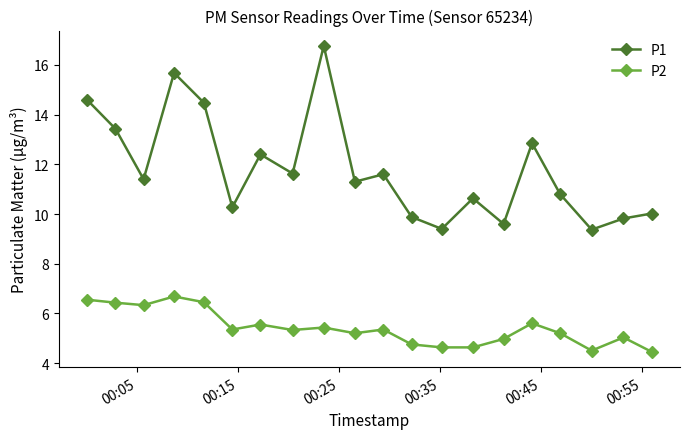

Rank the series by their average value, from highest to lowest.

P1, P2